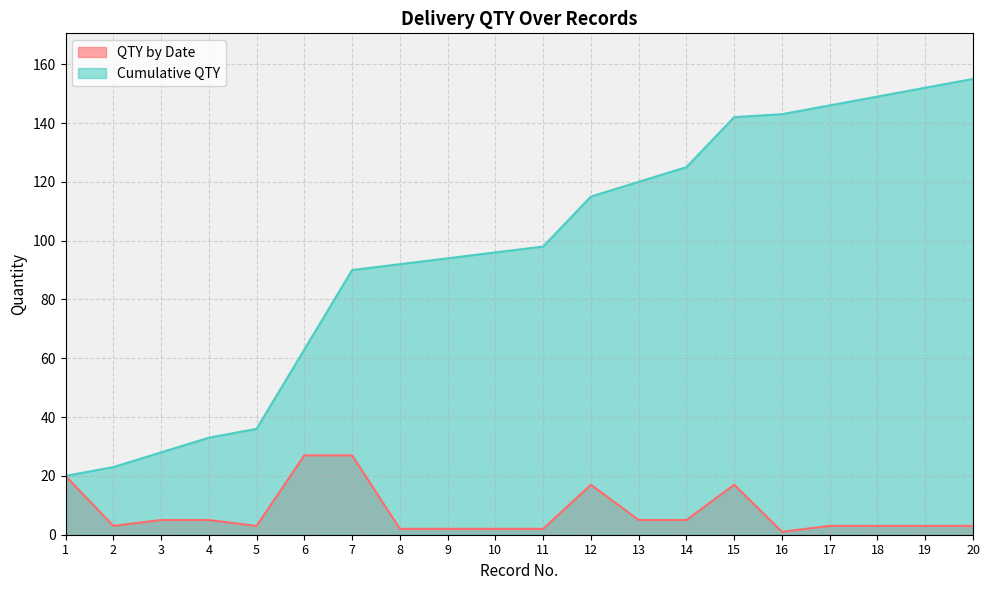

What is the spread (max minus min) of values at 4?

28